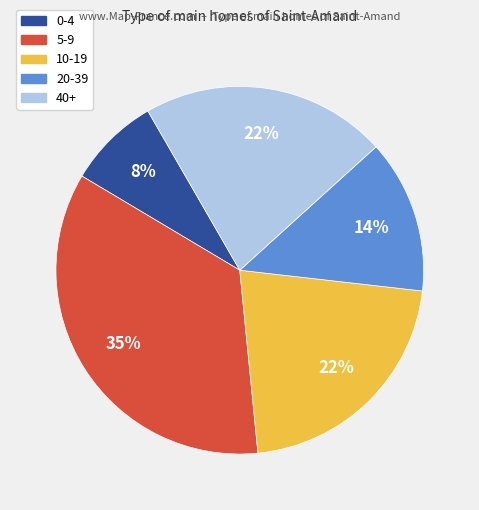

To the nearest percent, what is the difference between the largest and smallest slice percentages?

27%